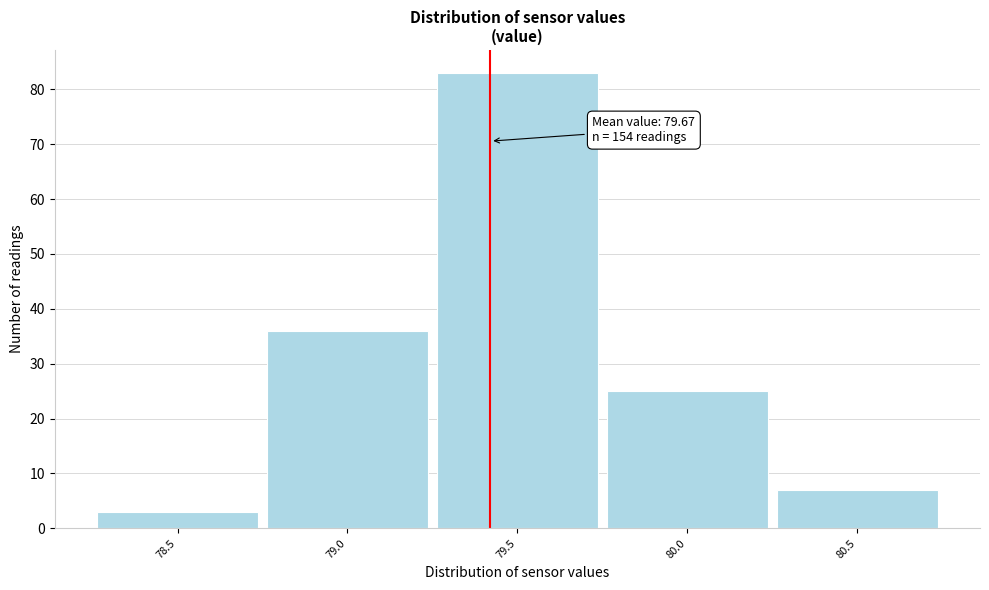

Reading left to right, extract all data points from this chart.

3	36	83	25	7